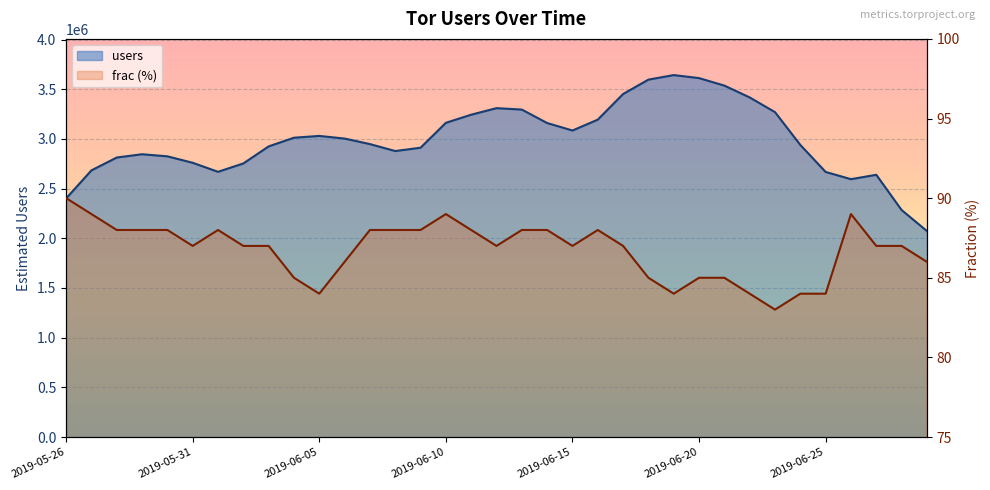

The value of users at 2019-06-08 is 4773108. True or false?

False